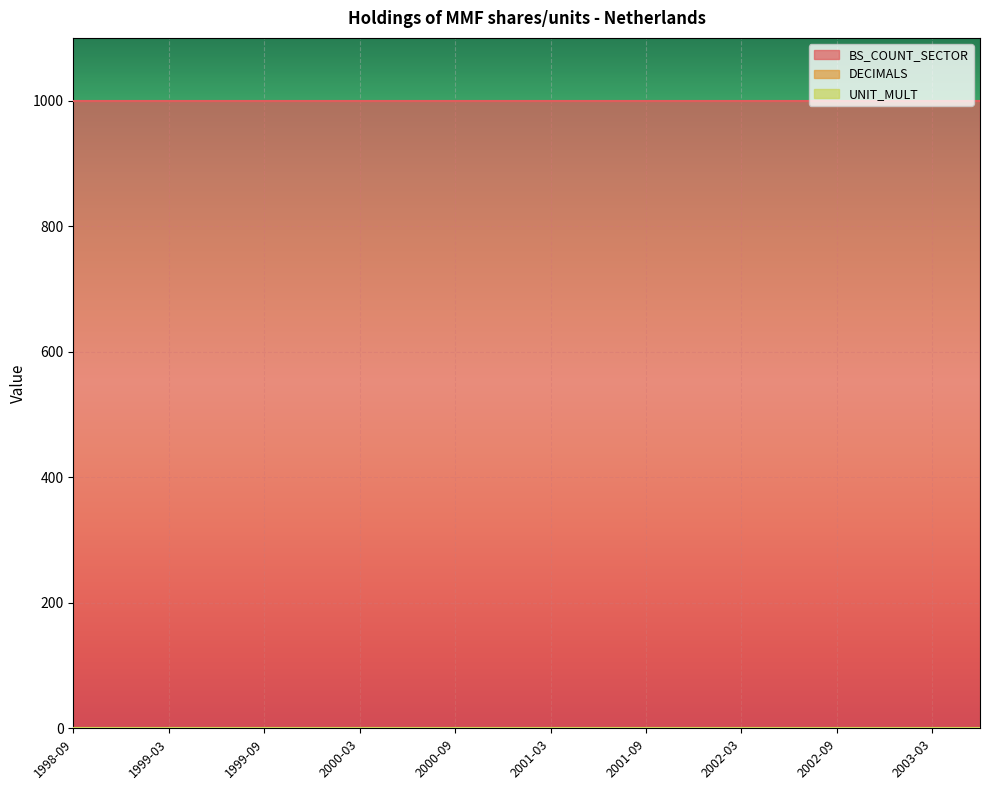

How many lines are shown in the chart?

3